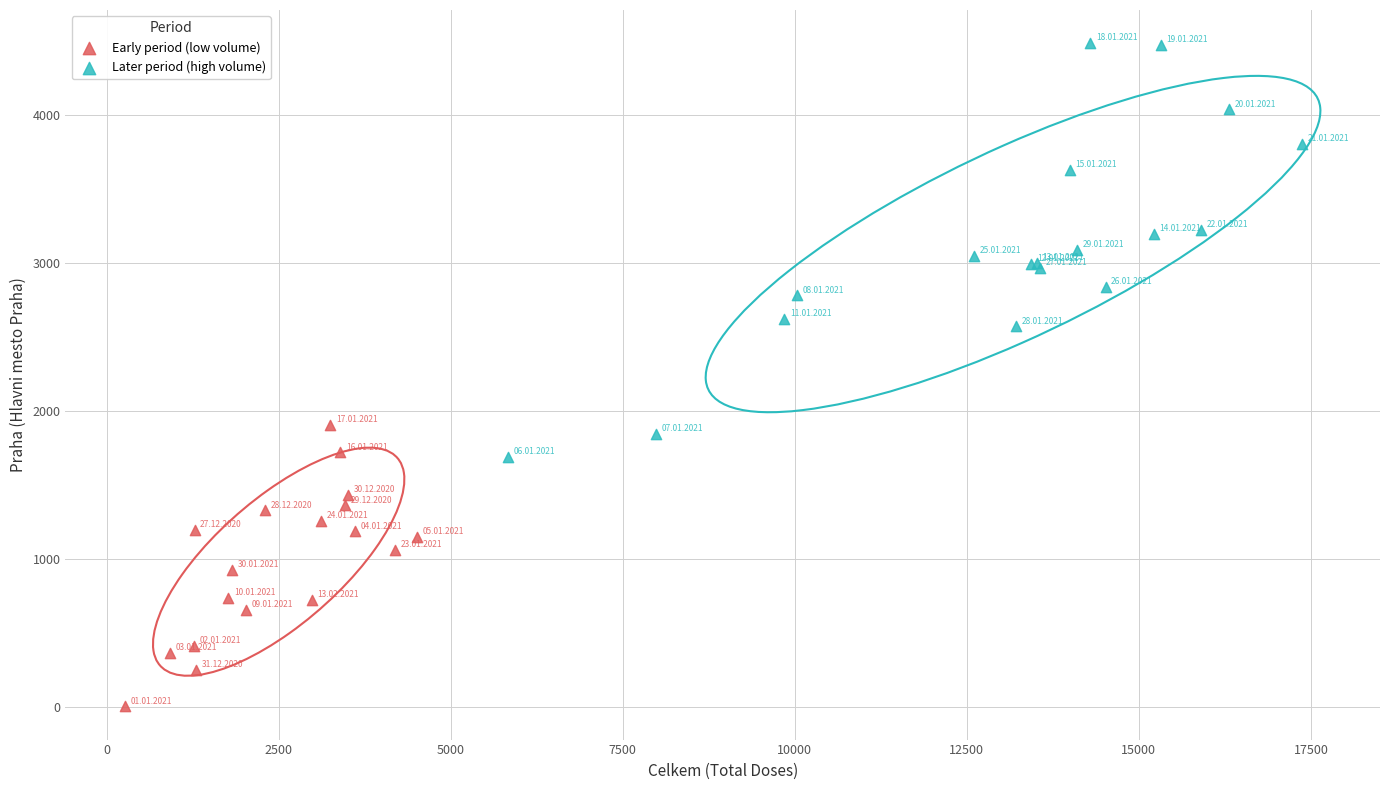

Which series has the largest Y range (max minus min)?

Later period (high volume)